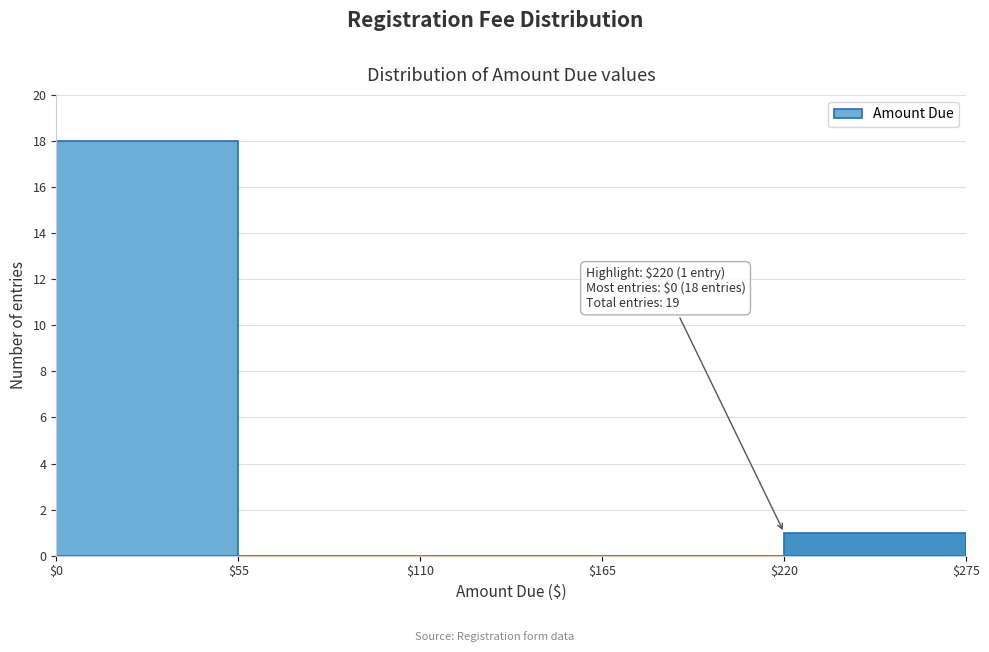

Over which range of the x-axis is the bar tallest?

$0 to $55